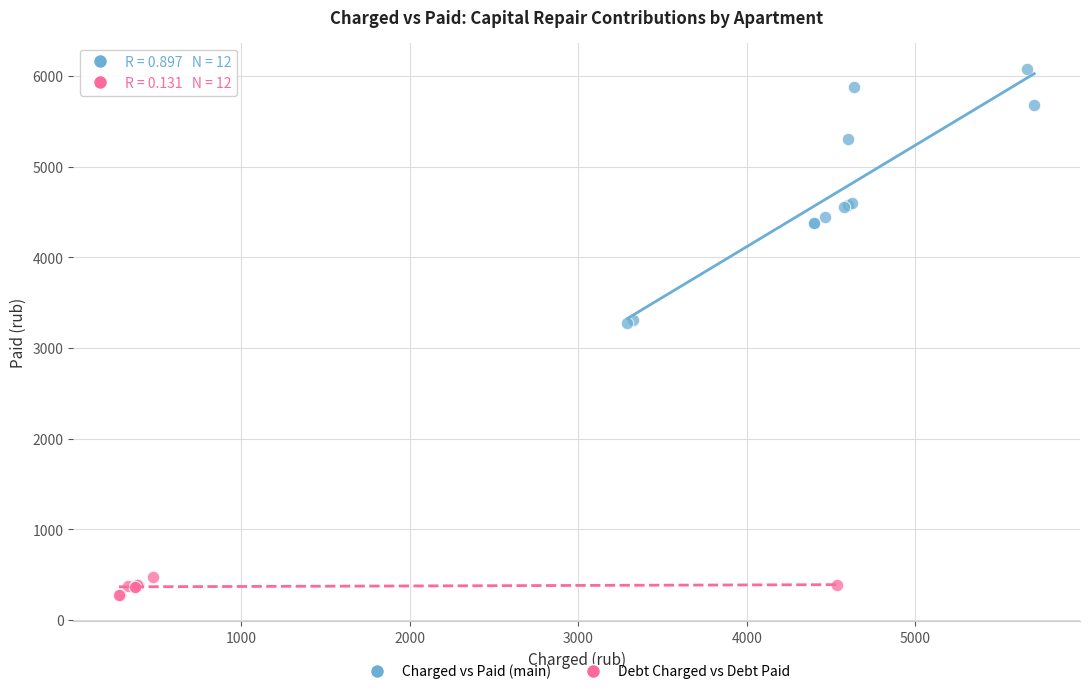

What are all the series names shown in the legend?

Charged vs Paid (main), Debt Charged vs Debt Paid